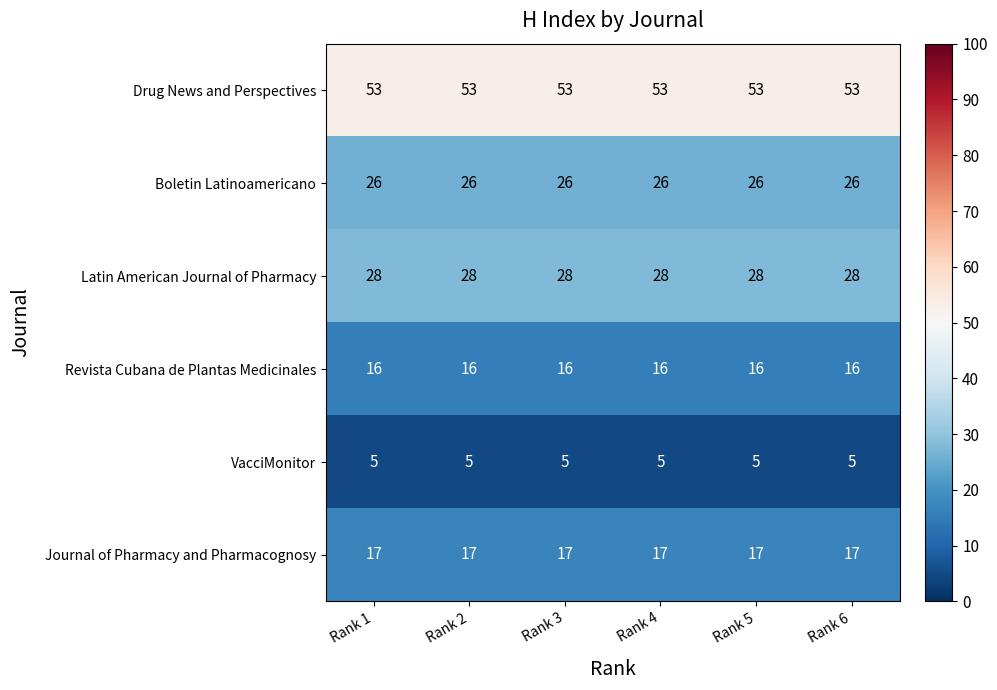

What is the minimum value for Journal of Pharmacy and Pharmacognosy?

17